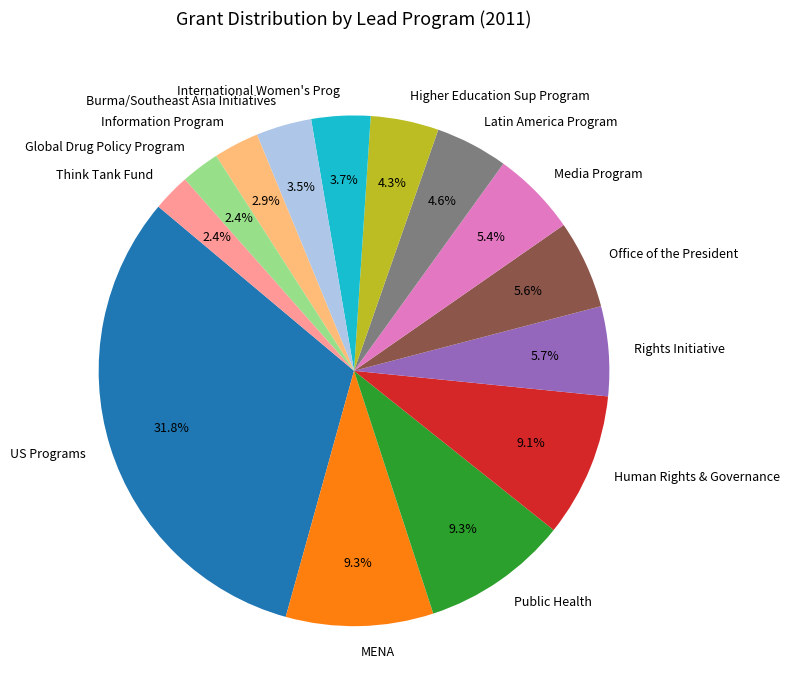

What portion of the pie excludes Think Tank Fund?

97.6%